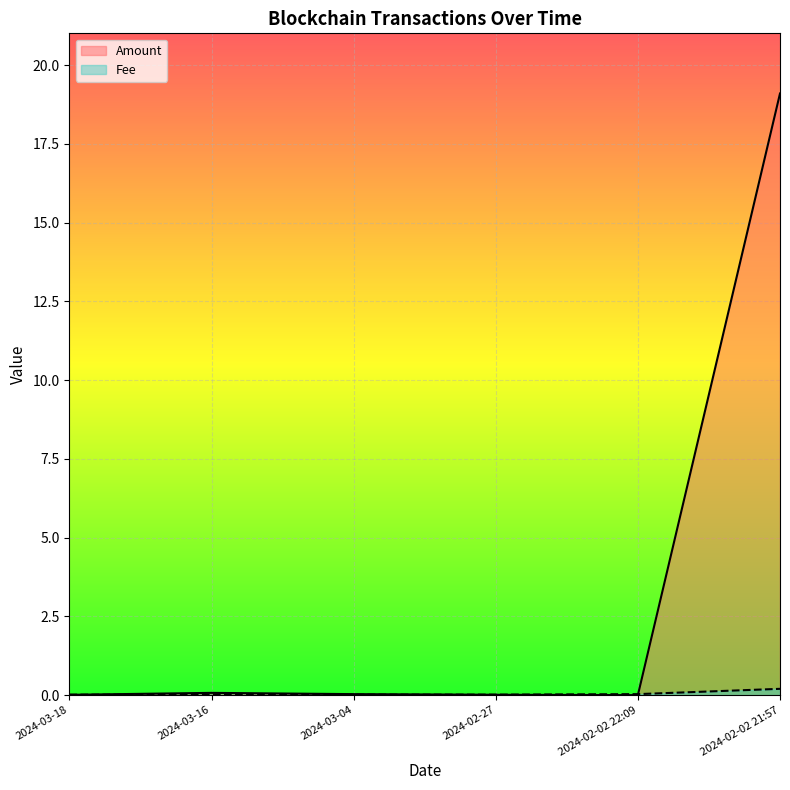

What is the difference between the maximum and second lowest values in the Fee series?

0.2